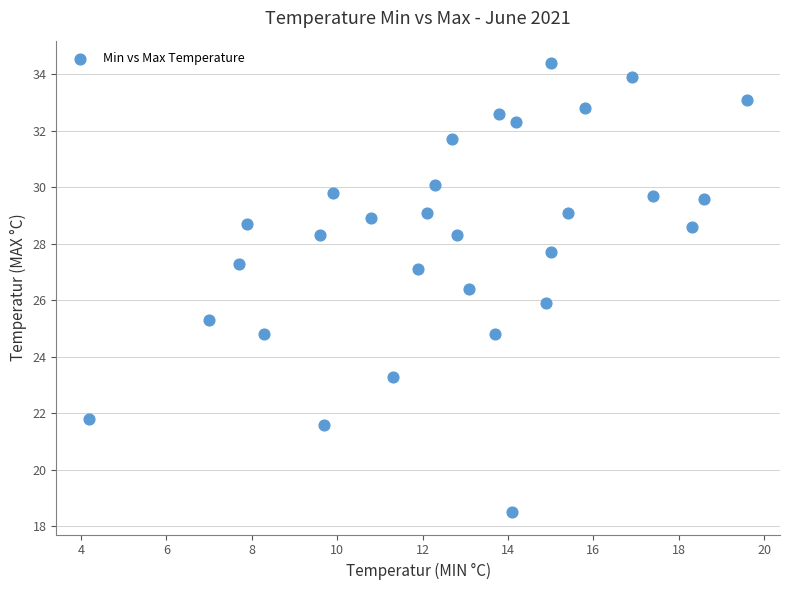

What is the range of X values (max minus min)?

15.4